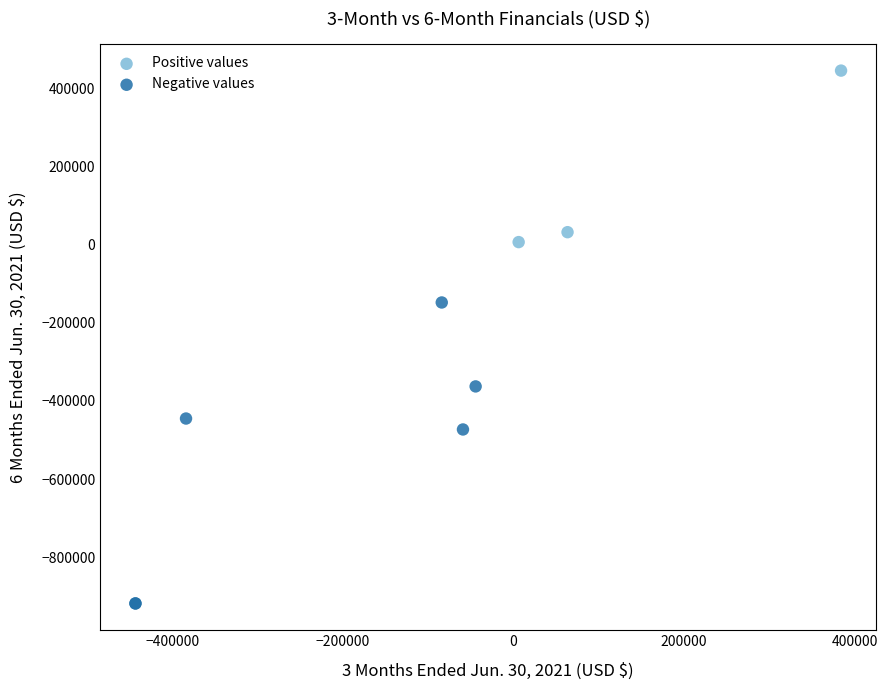

Which series reaches the maximum Y coordinate?

Positive values